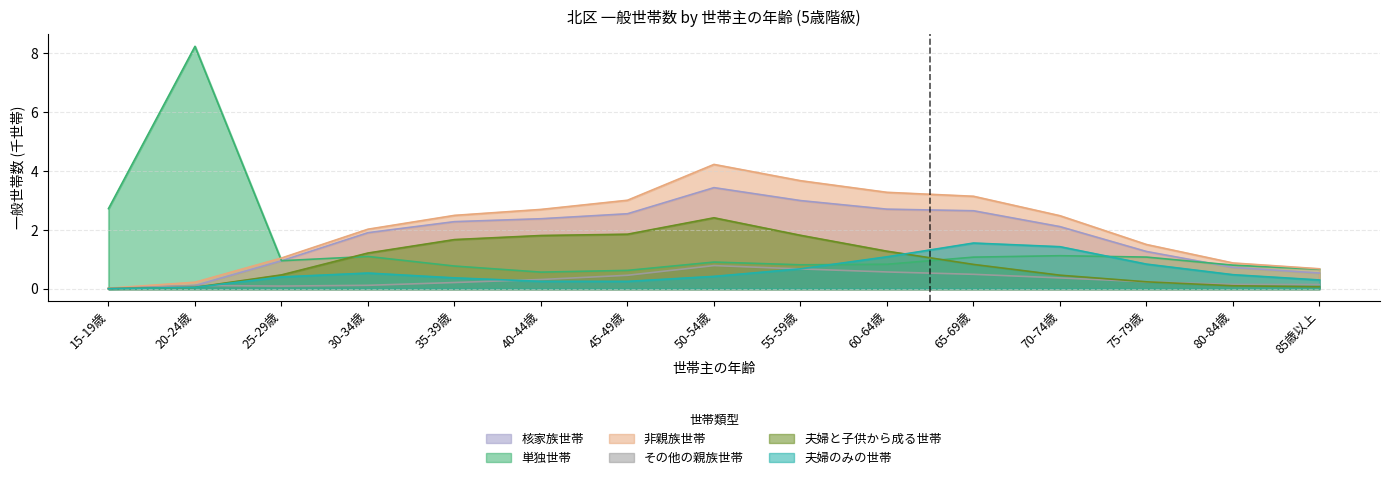

Which series has the widest spread of values?

単独世帯